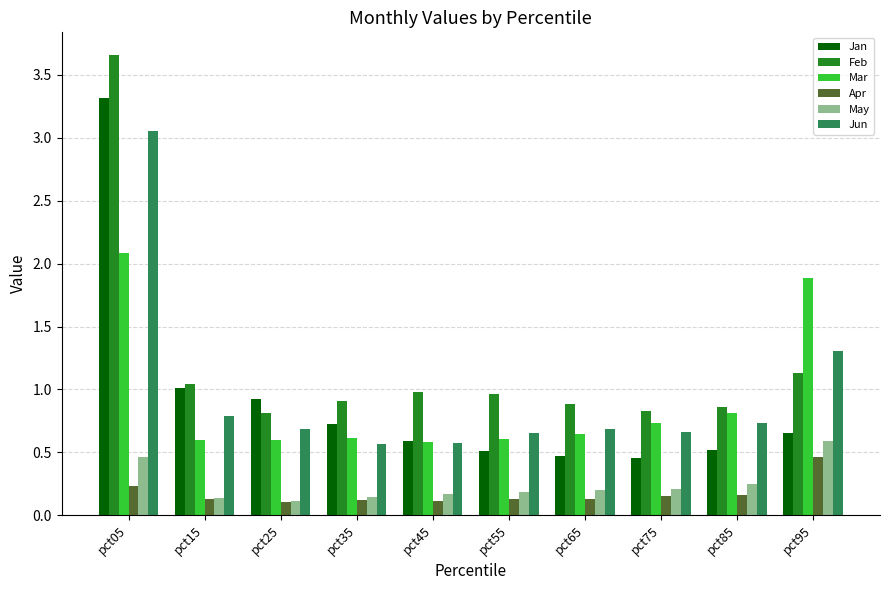

At which category is the sum across all series the highest?

pct05